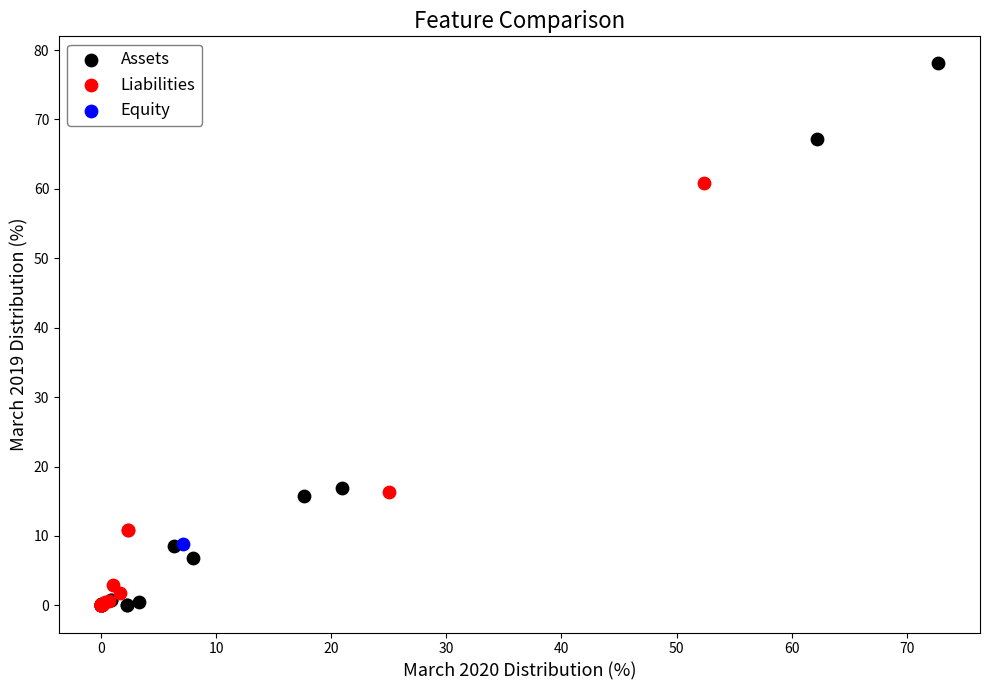

What are all the series names shown in the legend?

Assets, Liabilities, Equity